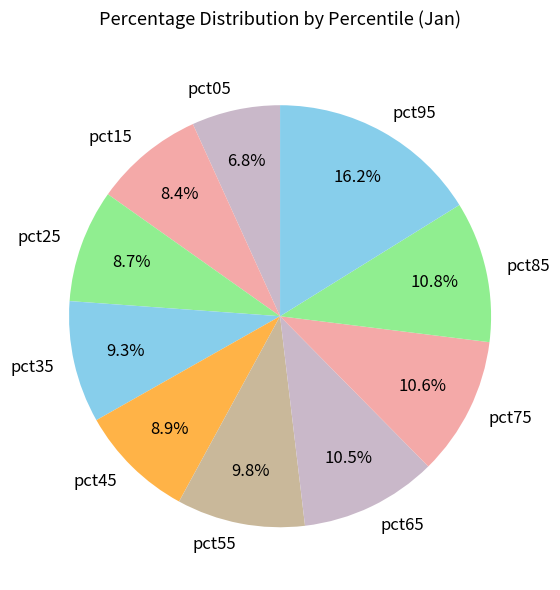

Does any single category account for the majority?

No